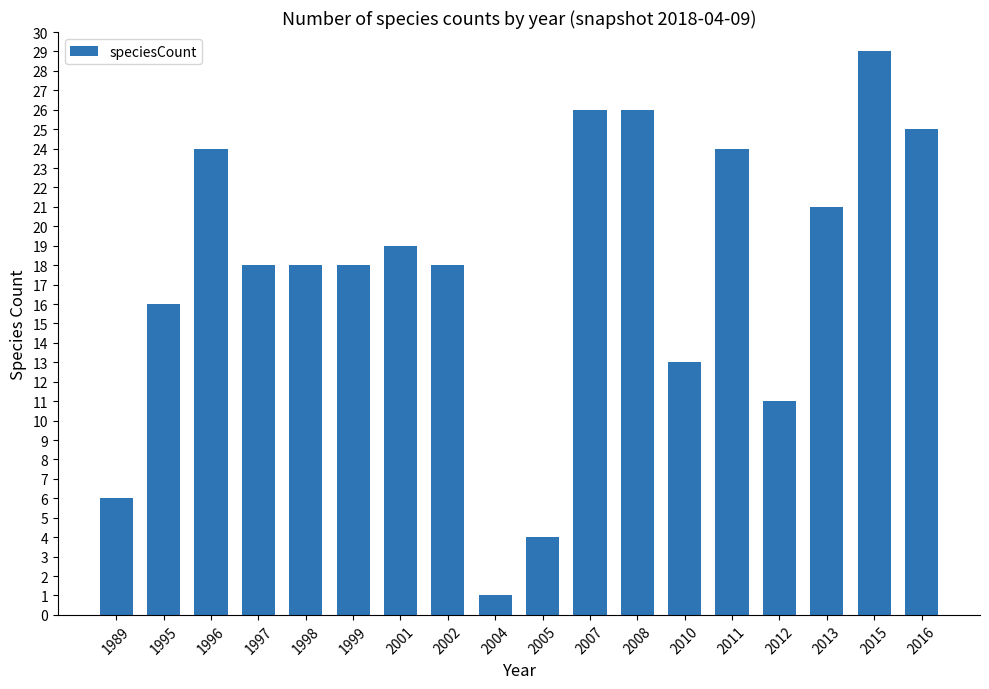

Reading left to right, list all the values displayed in this chart.

1989=6	1995=16	1996=24	1997=18	1998=18	1999=18	2001=19	2002=18	2004=1	2005=4	2007=26	2008=26	2010=13	2011=24	2012=11	2013=21	2015=29	2016=25